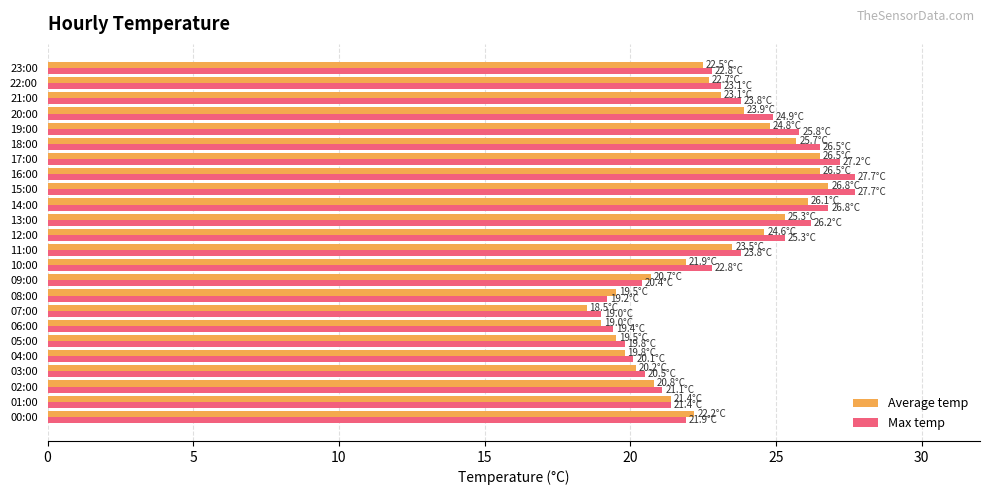

Between 02:00 and 10:00, which series saw the biggest shift?

Max temp